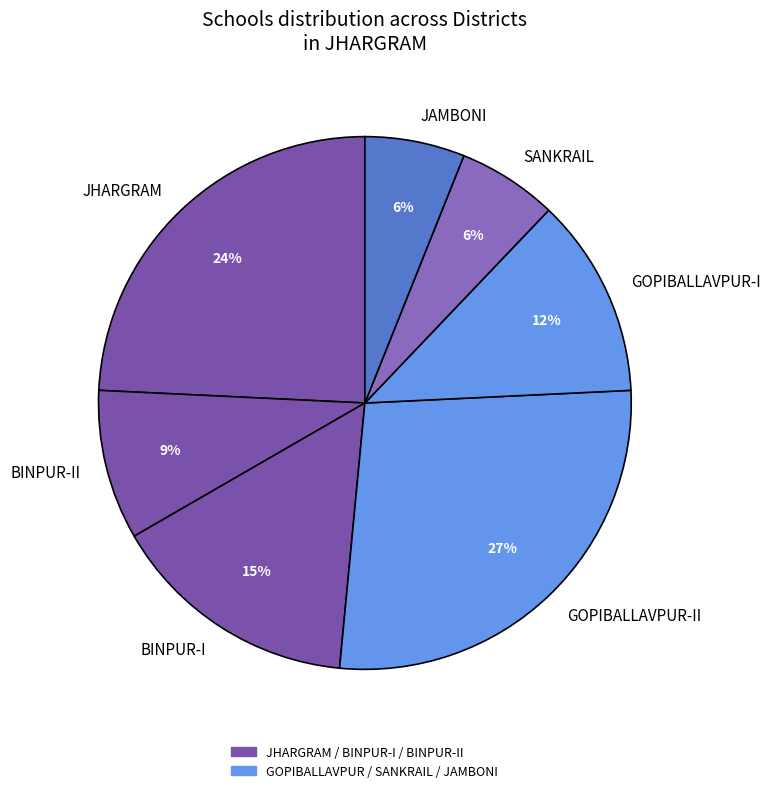

Is there a majority slice in this chart?

No